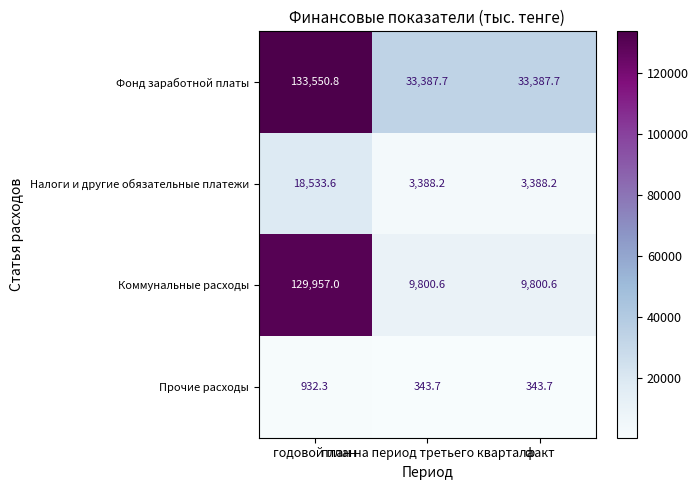

Which series has the largest total across all categories?

Фонд заработной платы